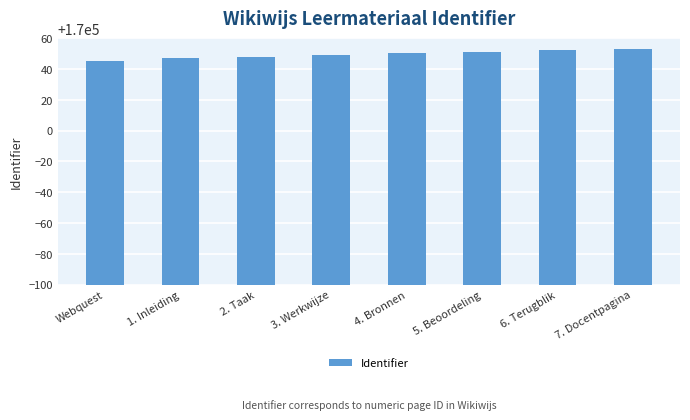

Reading right to left, transcribe all the data shown in this chart.

170053	170052	170051	170050	170049	170048	170047	170045